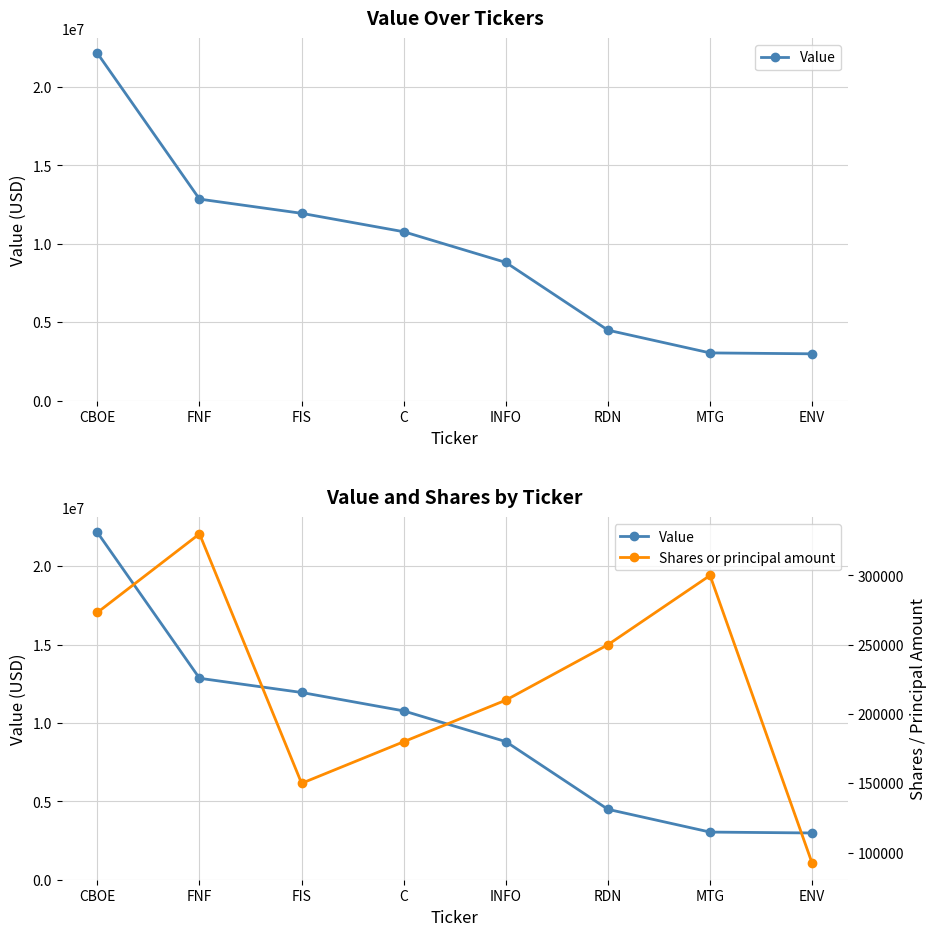

What is the total value across all series at FNF?

13180000